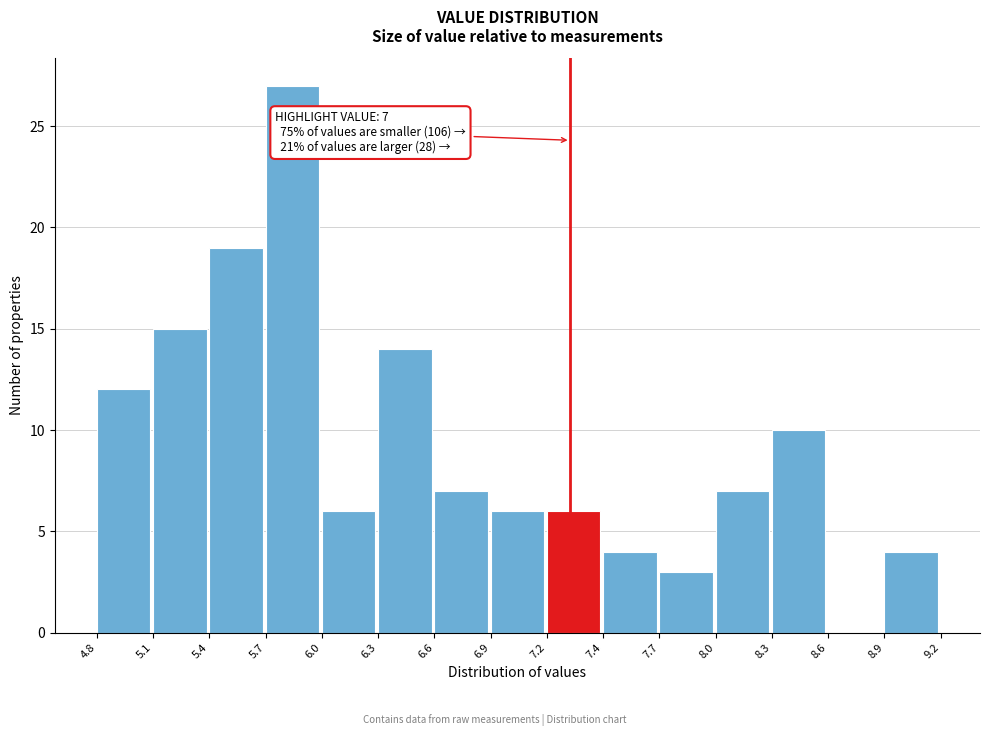

Reading left to right, list all the values displayed in this chart.

4.8=12	5.1=15	5.4=19	5.7=27	6.0=6	6.3=14	6.6=7	6.9=6	7.2=6	7.4=4	7.7=3	8.0=7	8.3=10	8.6=0	8.9=4